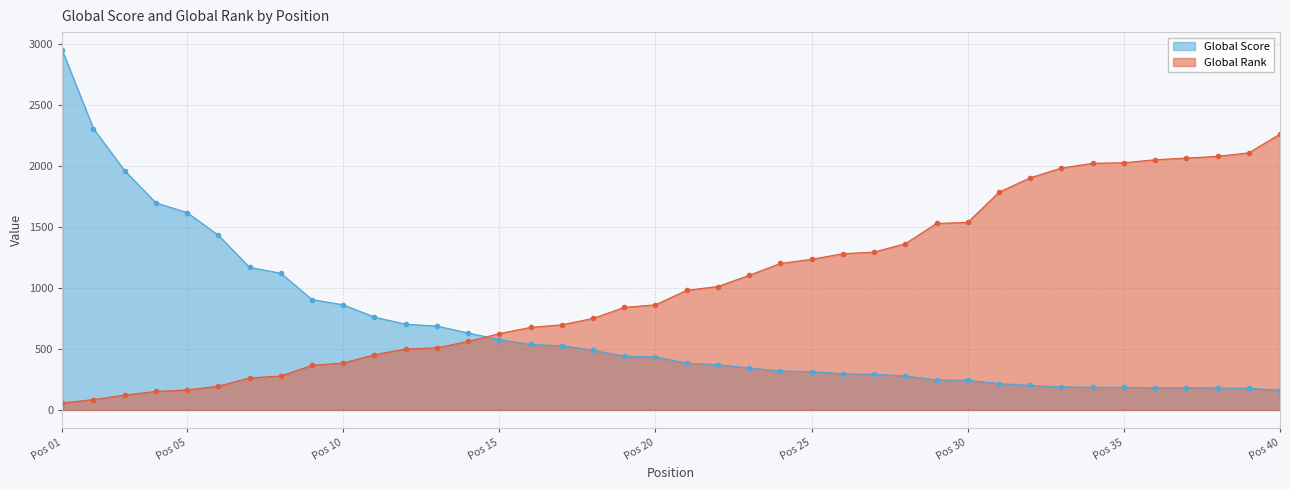

Is it true that Global Rank equals 302 at 16?

False